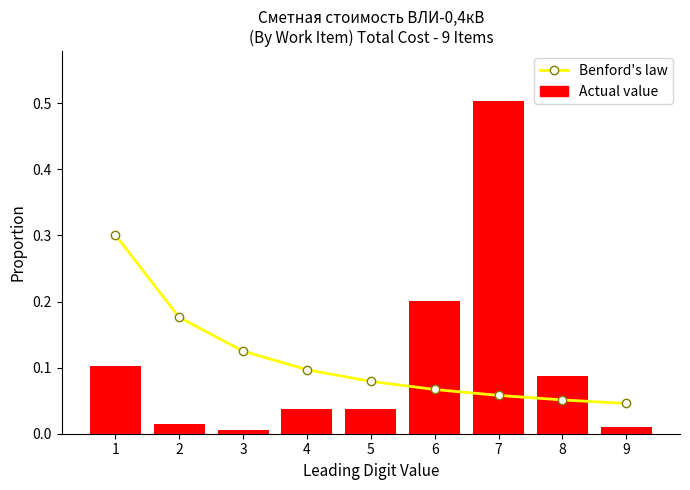

Which label corresponds to the largest value in the chart?

7